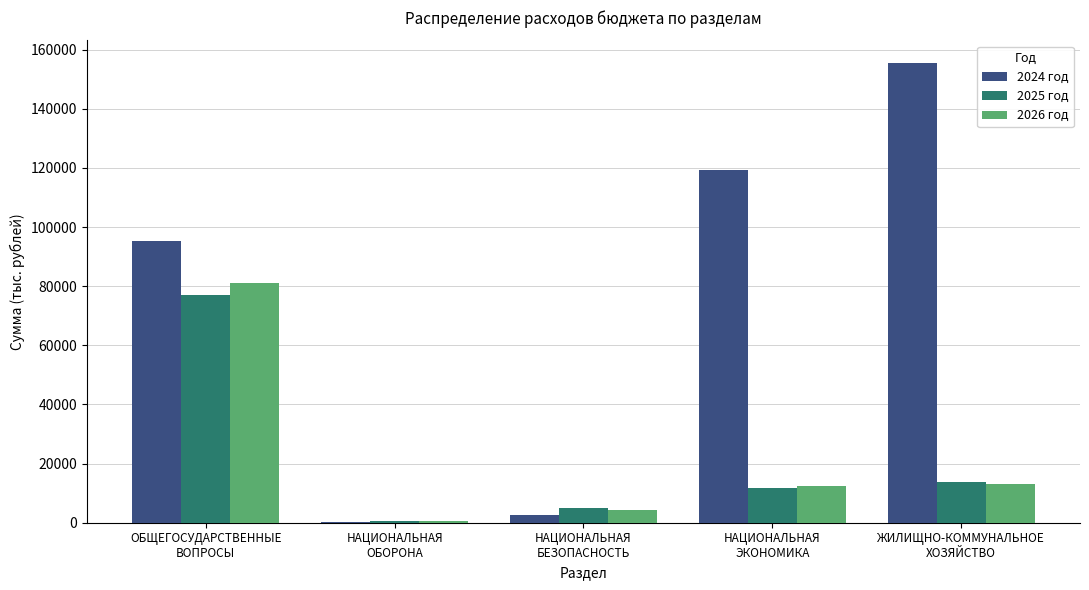

What is the average value of the 2026 год series?

22240.1